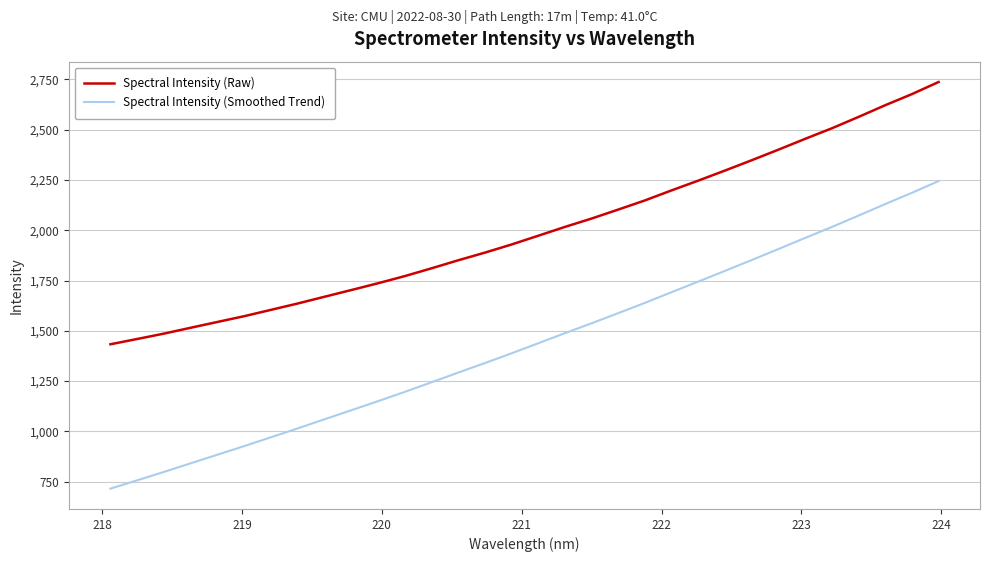

True or false: Spectral Intensity (Raw) and Spectral Intensity (Smoothed Trend) cross at least once.

False